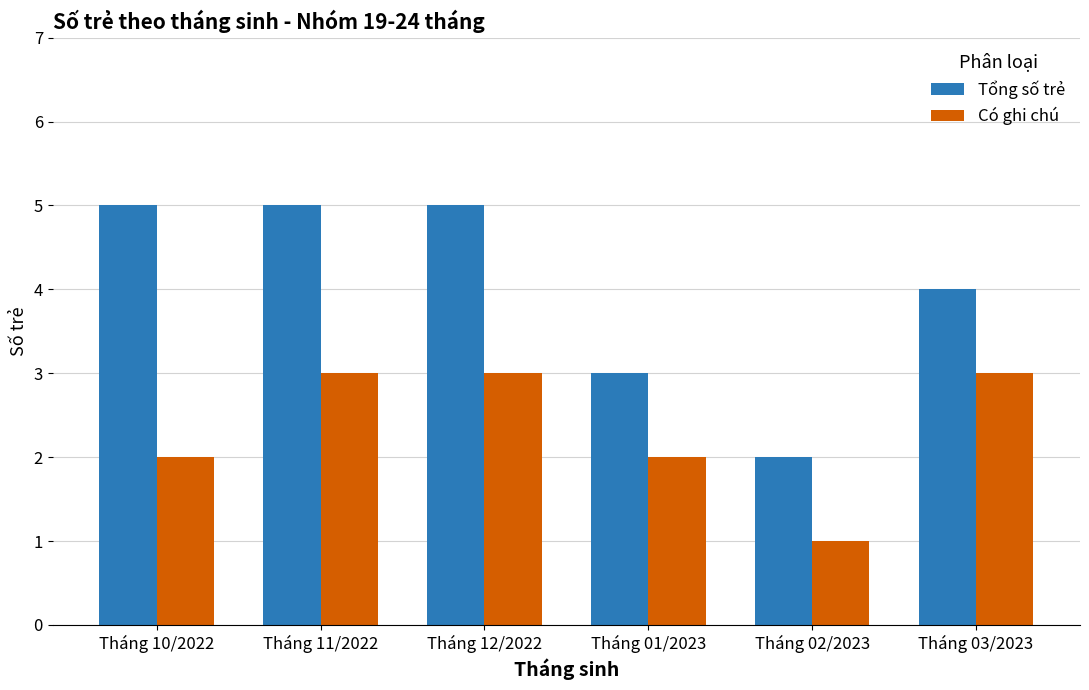

What position from the right is Tháng 03/2023?

1